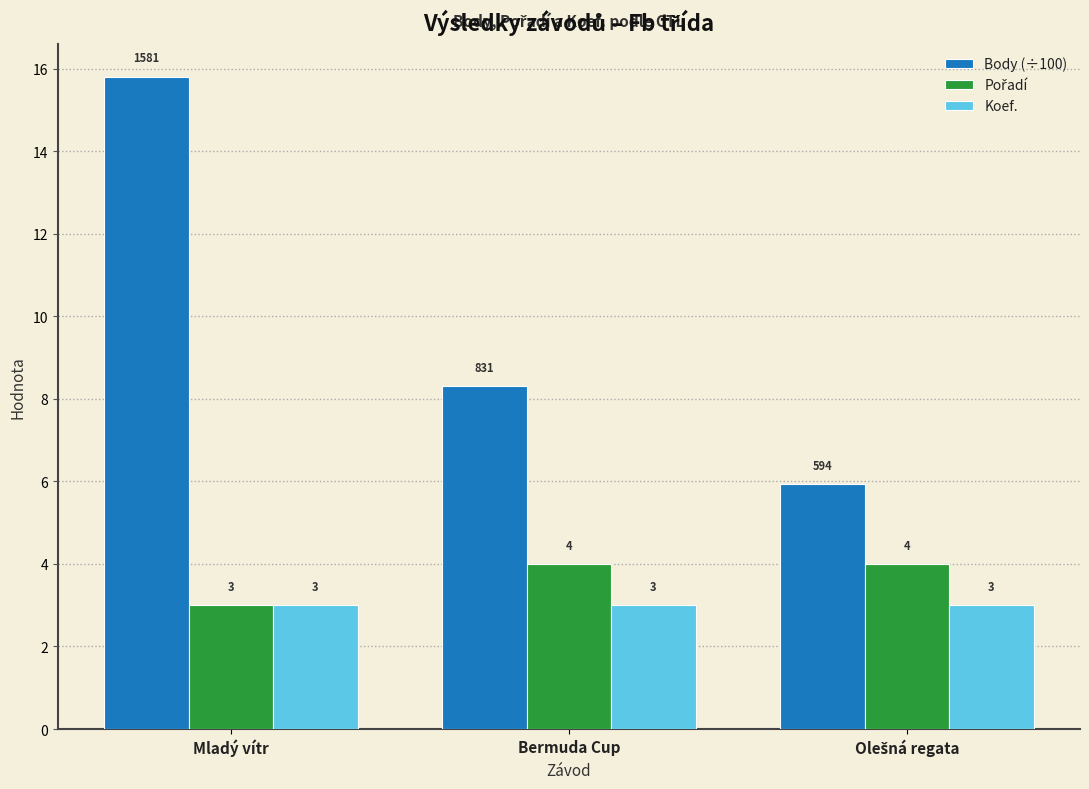

Are the bars grouped side by side (vs. stacked)?

Yes